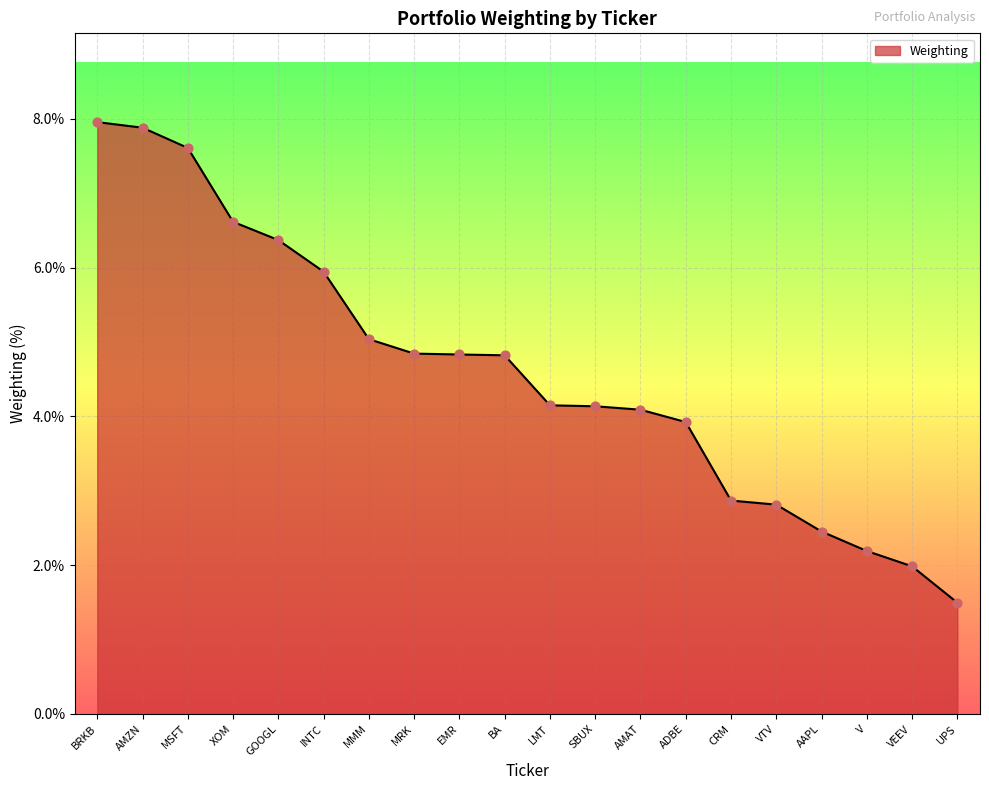

What is the ratio of the value at MMM to the value at AMAT?

1.2